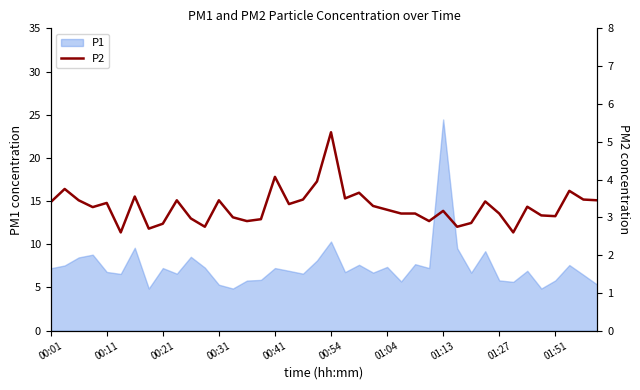

Which has a higher value, 38 or 27?

38